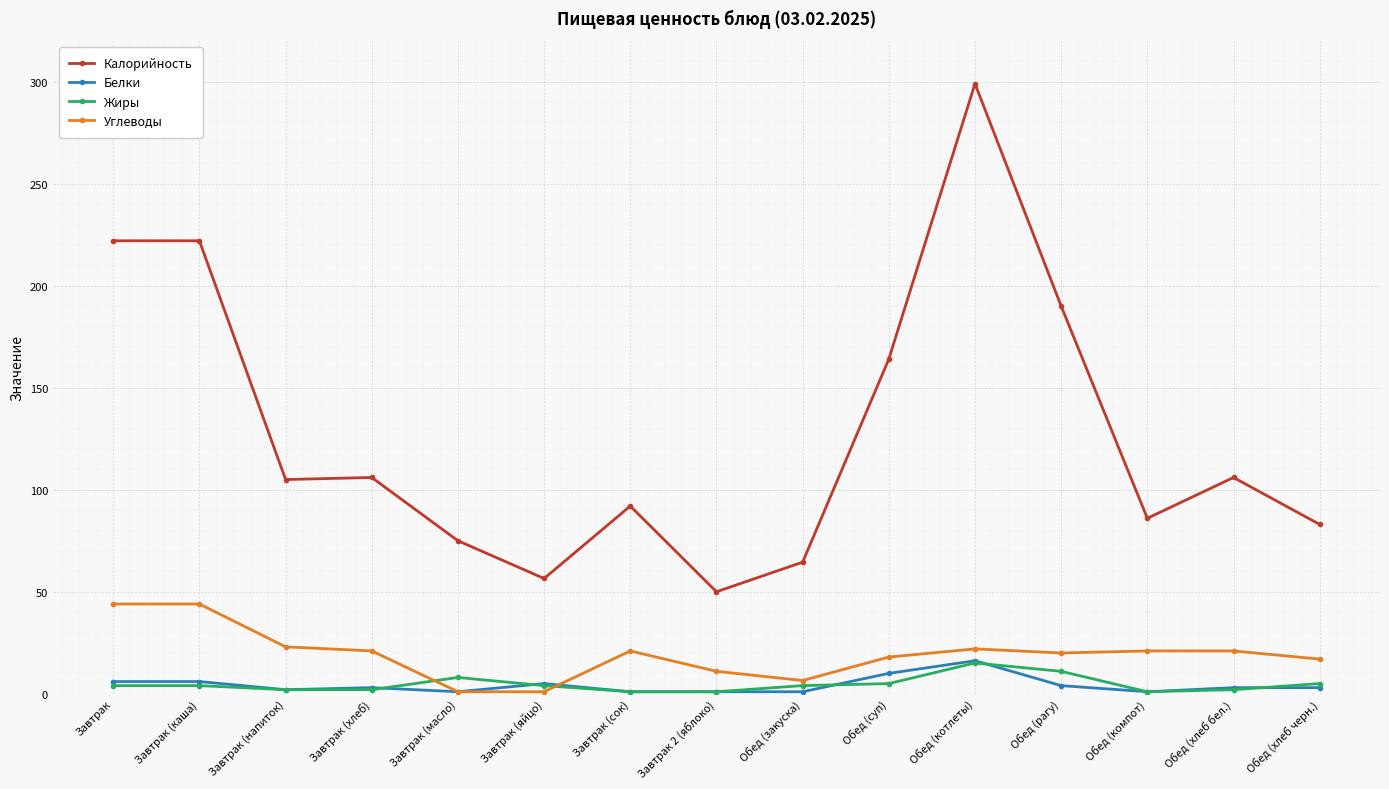

Count the number of categories in the chart.

15